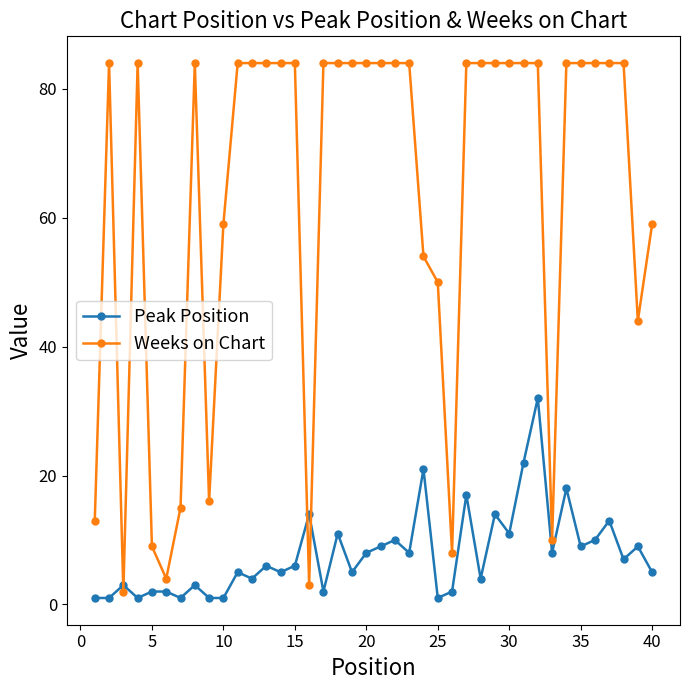

Which series ends up on top after the final intersection of Peak Position and Weeks on Chart?

Weeks on Chart